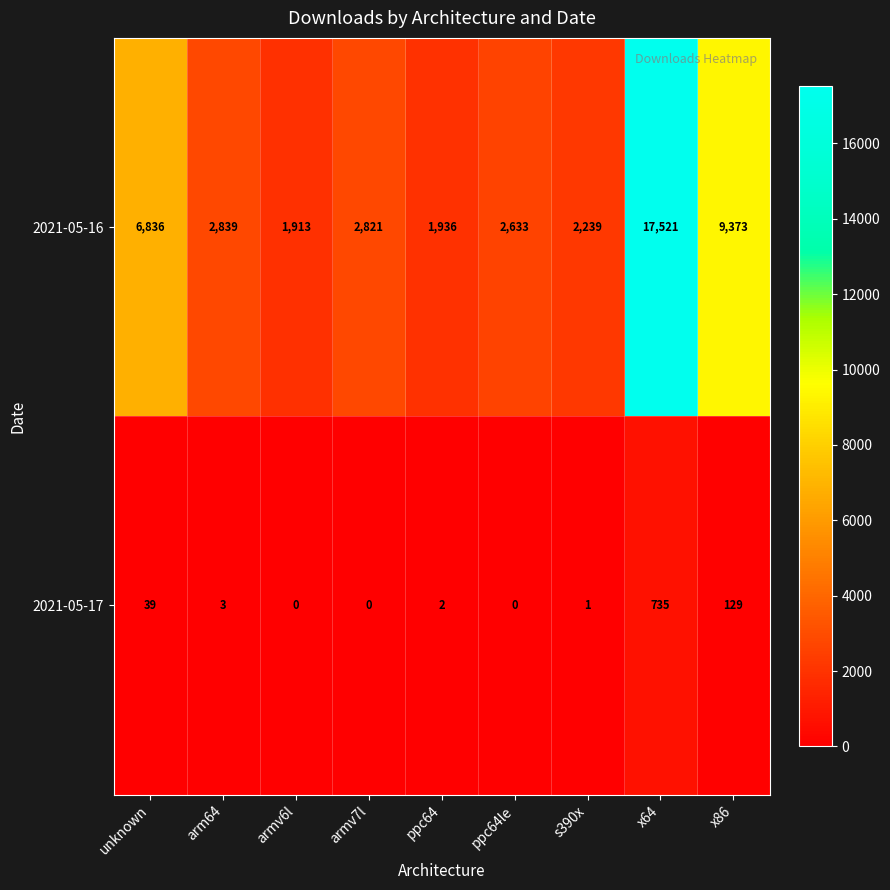

How many distinct data groups are displayed?

2